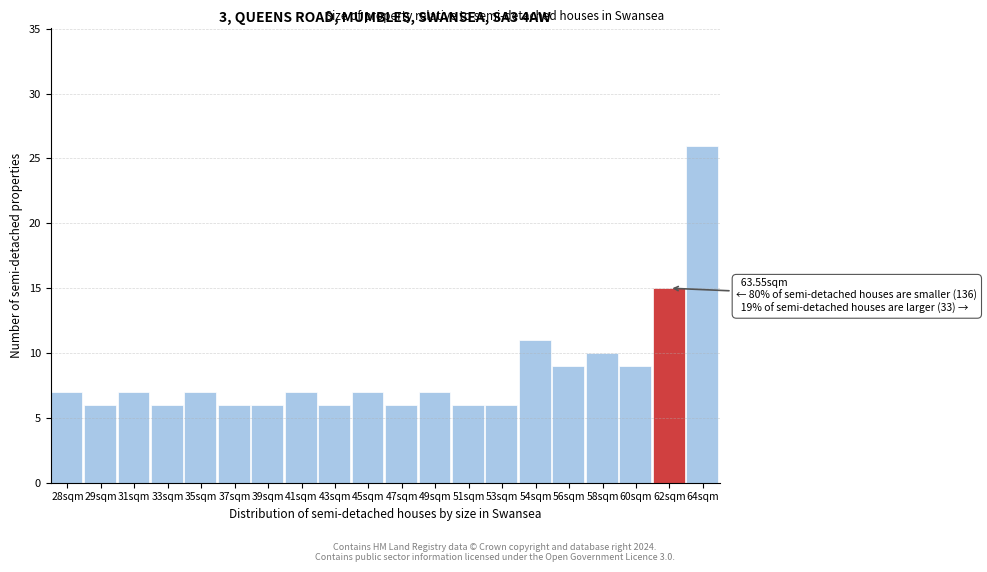

Reading left to right, extract all data points from this chart.

7	6	7	6	7	6	6	7	6	7	6	7	6	6	11	9	10	9	15	26